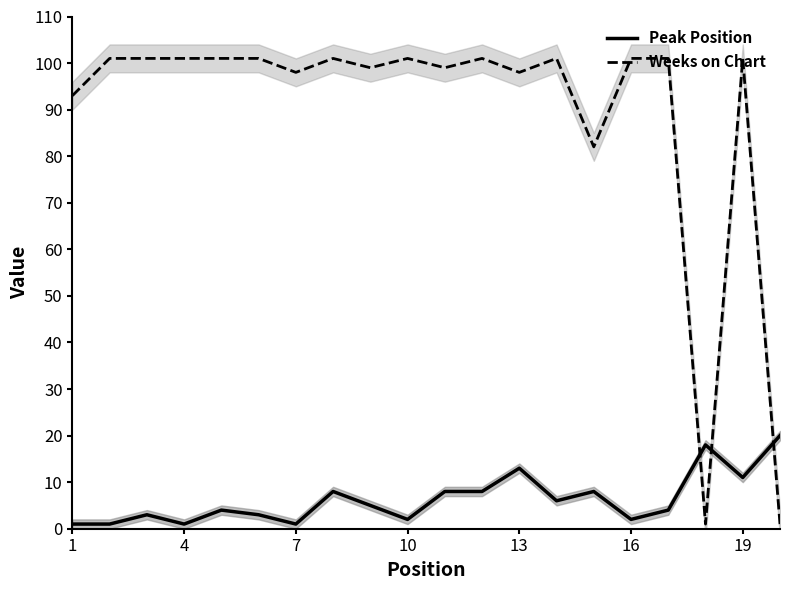

What are all the series names shown in the legend?

Peak Position, Weeks on Chart